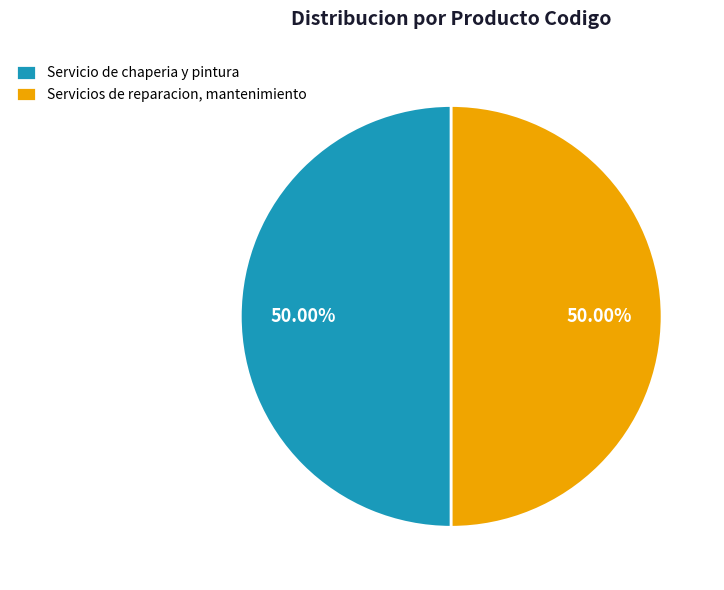

Is the sum of Servicios de reparacion, mantenimiento and Servicio de chaperia y pintura greater than half?

Yes